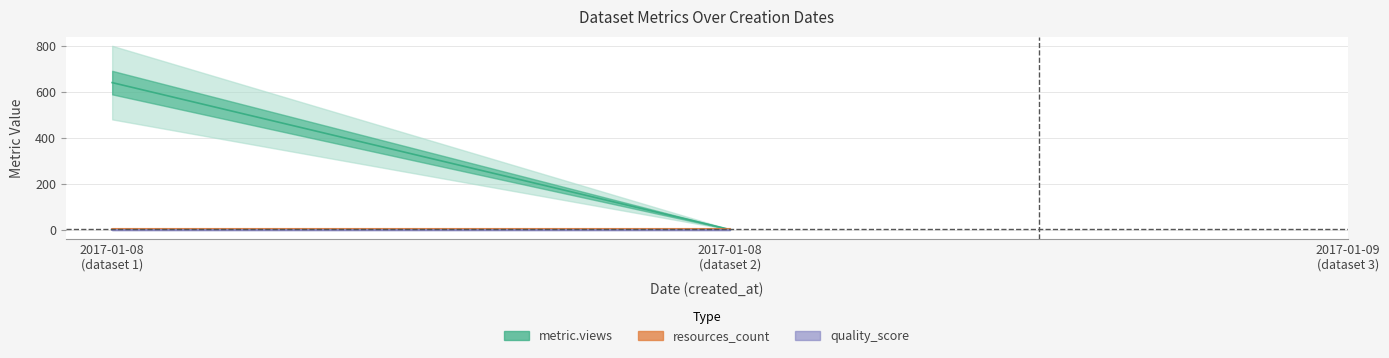

Which series has the largest total across all categories?

metric.views